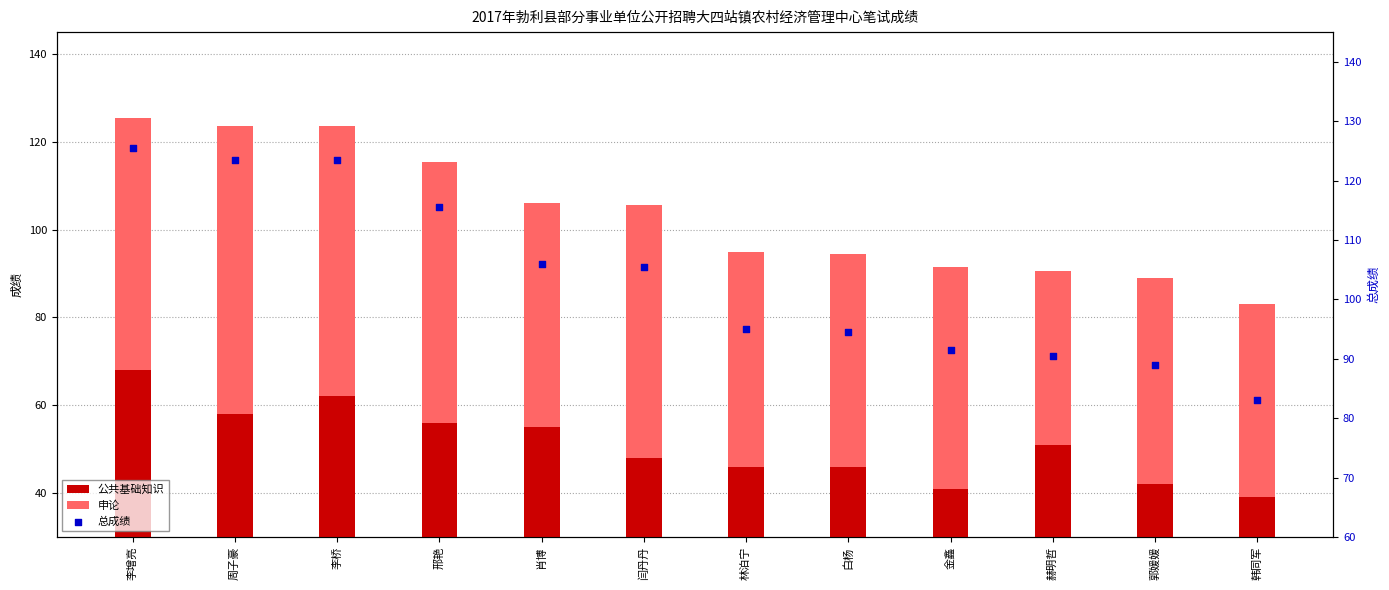

At which category is the sum across all series the highest?

李增亮